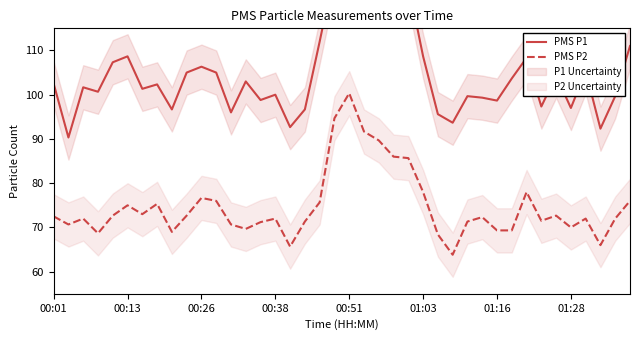

True or false: PMS P2 and PMS P1 intersect in this chart.

False